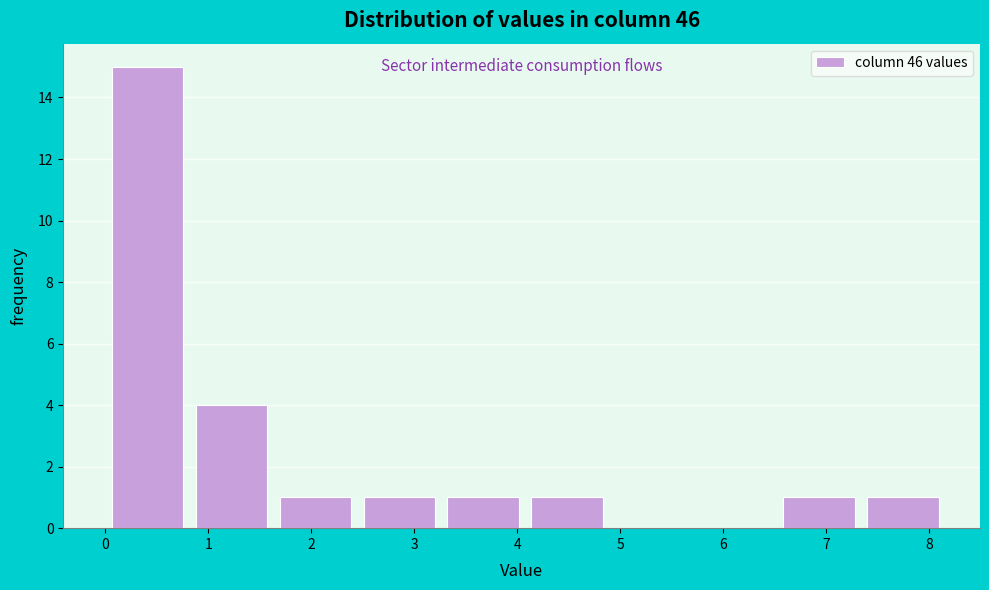

Which range on the x-axis has the tallest bar?

0.0 to 0.8